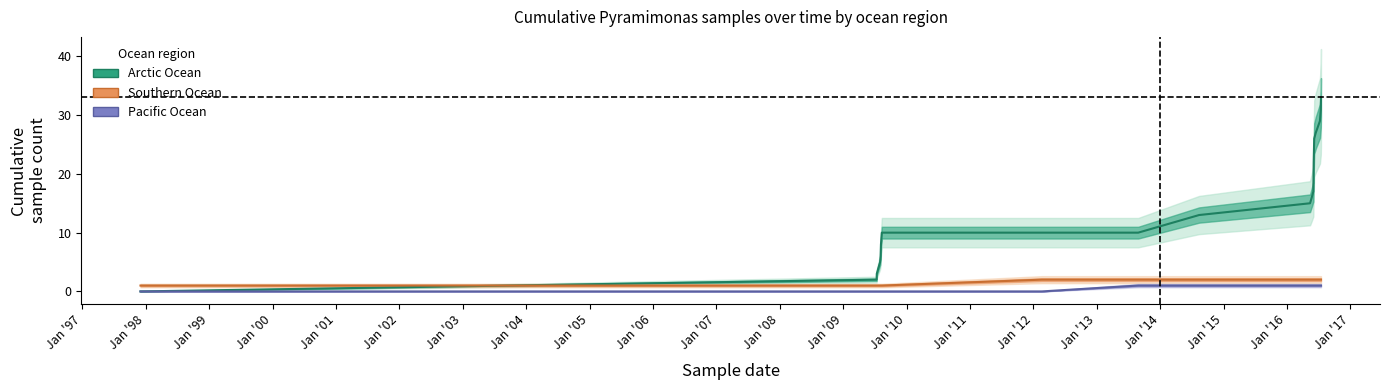

What are all the series names shown in the legend?

Arctic Ocean, Southern Ocean, Pacific Ocean